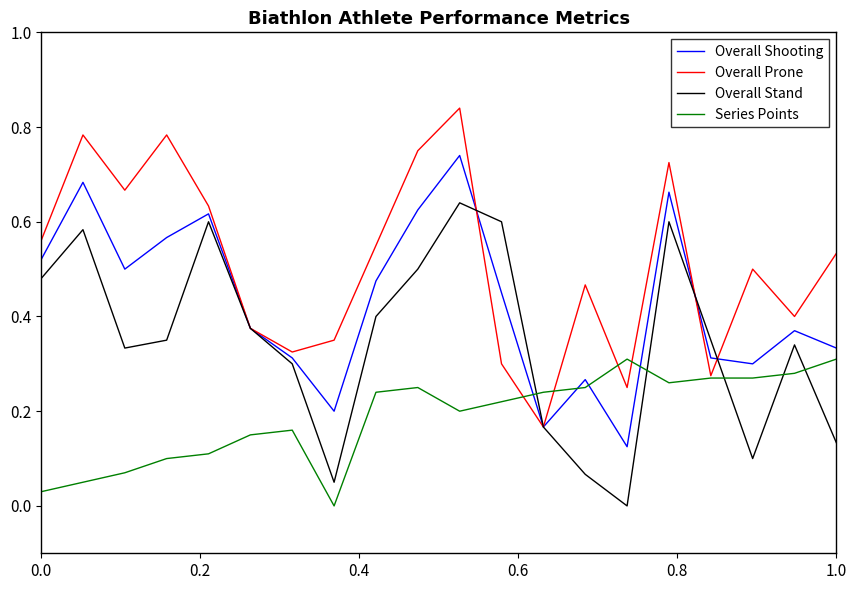

True or false: Overall Stand and Series Points intersect in this chart.

True